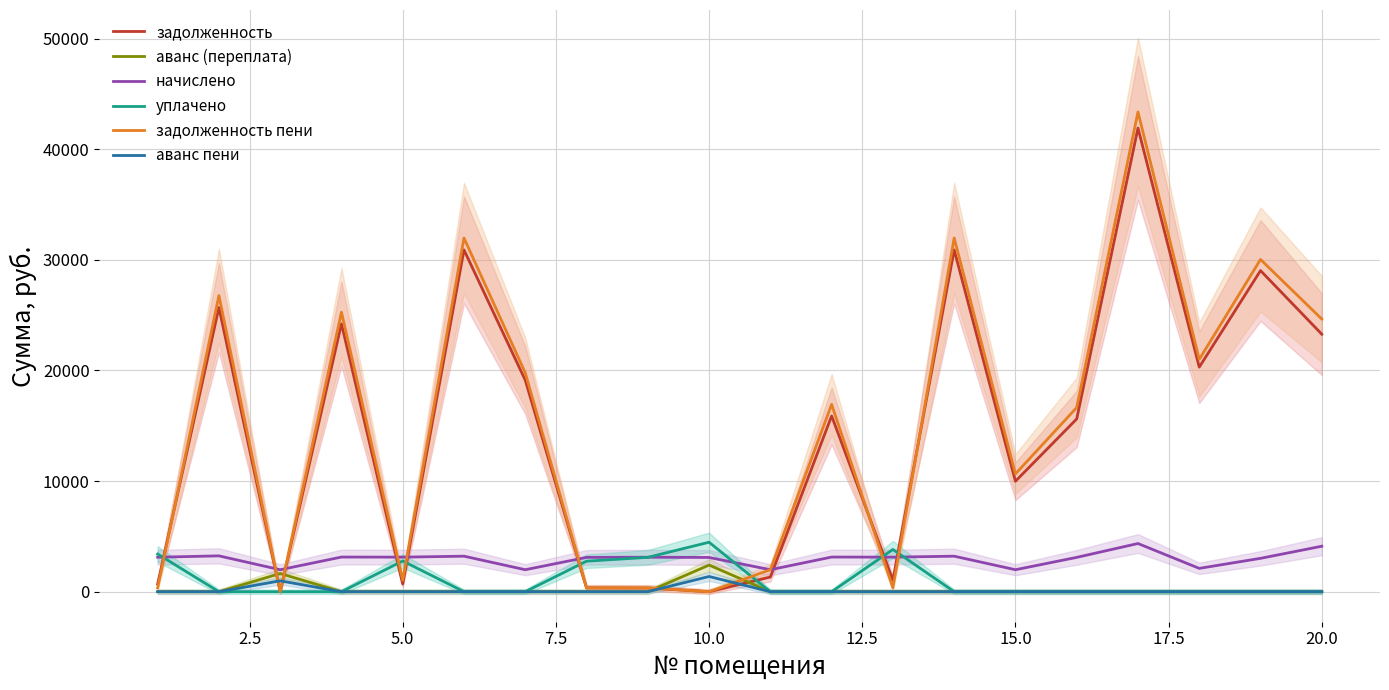

The value of задолженность пени at 10.0 is -22157.2. True or false?

False